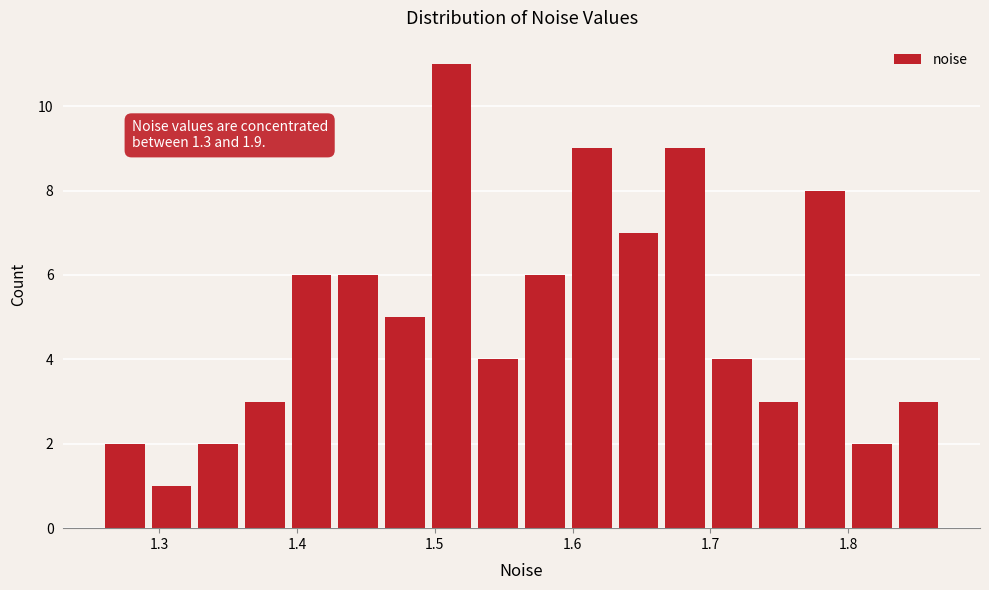

Read against the x-axis, roughly where is the centre of the tallest bar?

1.51